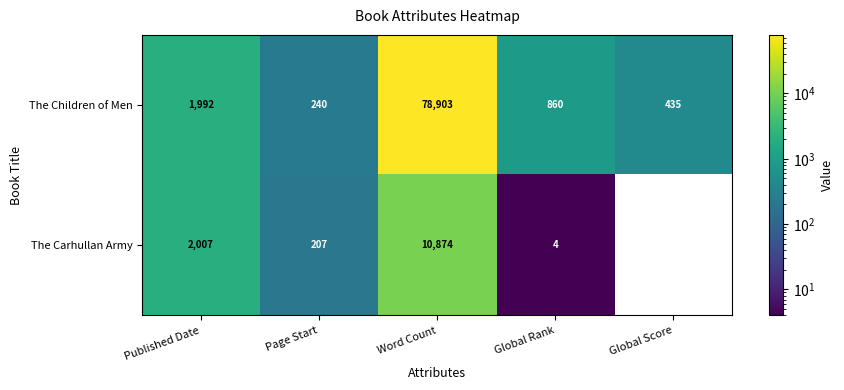

Is the value of The Children of Men at Published Date greater than the value of The Carhullan Army at Published Date?

No